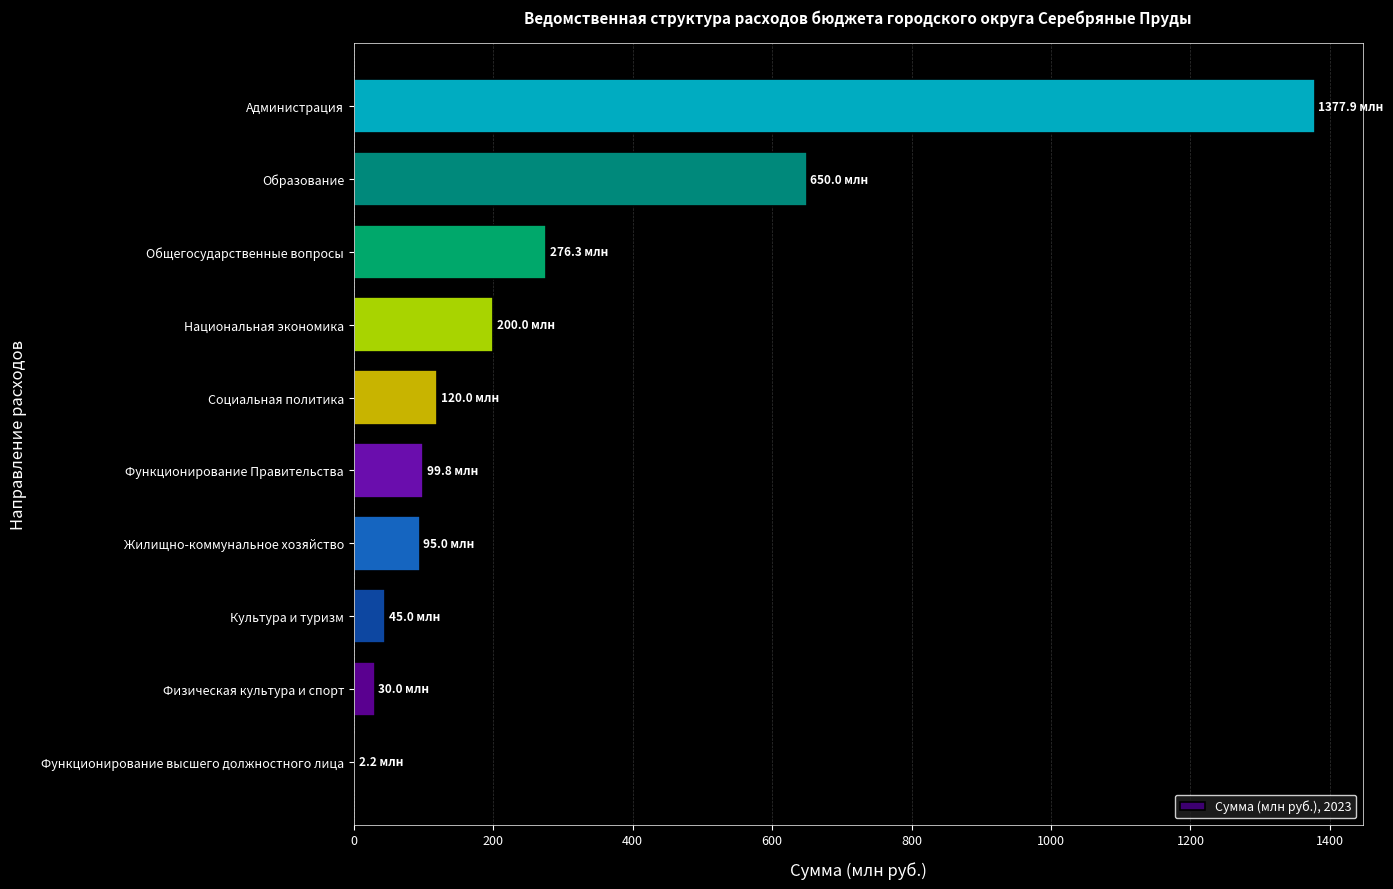

What is the ratio of the value at Культура и туризм to the value at Физическая культура и спорт?

1.5